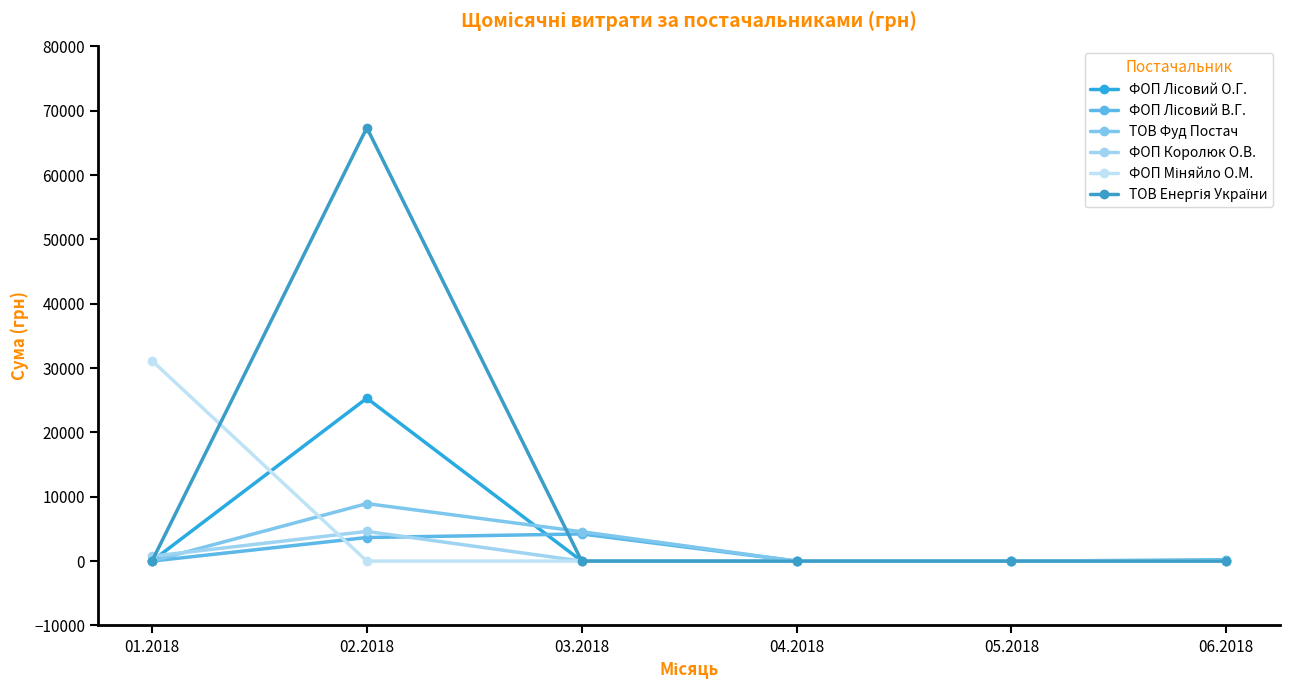

Reading left to right, list all the values displayed in this chart.

ФОП Лісовий О.Г.: 01.2018=0.0	02.2018=25318.5	03.2018=0.0	04.2018=0.0	05.2018=0.0	06.2018=176.6
ФОП Лісовий В.Г.: 01.2018=0.0	02.2018=3666.8	03.2018=4218.0	04.2018=0.0	05.2018=0.0	06.2018=0.0
ТОВ Фуд Постач: 01.2018=0.0	02.2018=8934.9	03.2018=4565.6	04.2018=0.0	05.2018=0.0	06.2018=0.0
ФОП Королюк О.В.: 01.2018=757.5	02.2018=4612.3	03.2018=0.0	04.2018=0.0	05.2018=0.0	06.2018=0.0
ФОП Міняйло О.М.: 01.2018=31154.2	02.2018=0.0	03.2018=0.0	04.2018=0.0	05.2018=0.0	06.2018=0.0
ТОВ Енергія України: 01.2018=0.0	02.2018=67359.6	03.2018=0.0	04.2018=0.0	05.2018=0.0	06.2018=0.0